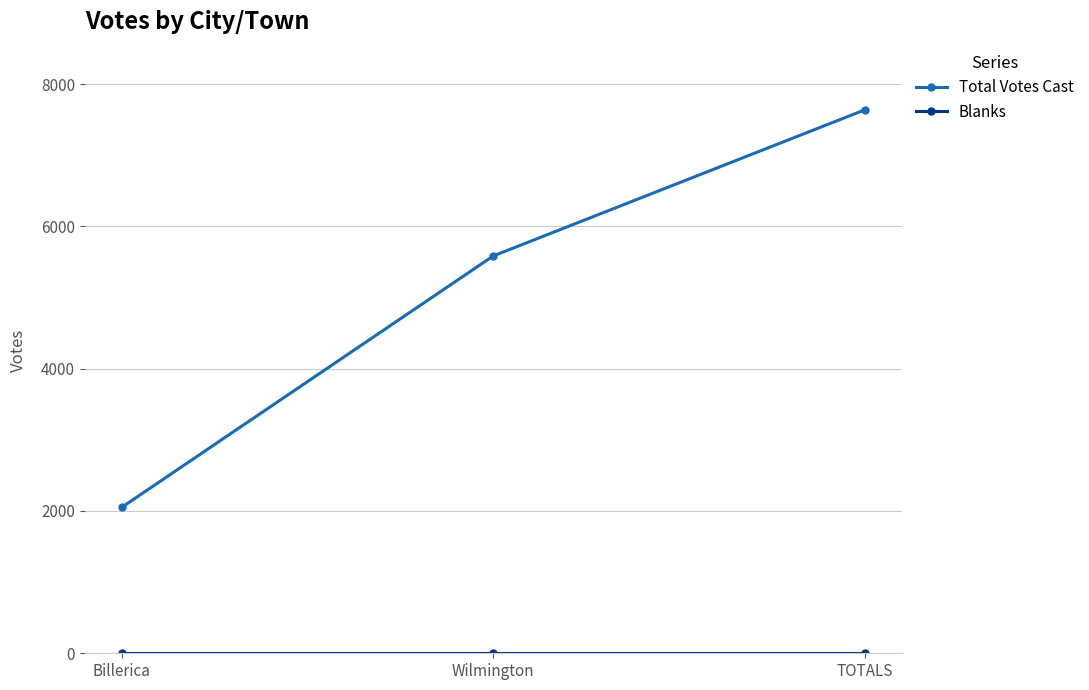

The Total Votes Cast series shows 2052 at Billerica. True or false?

True